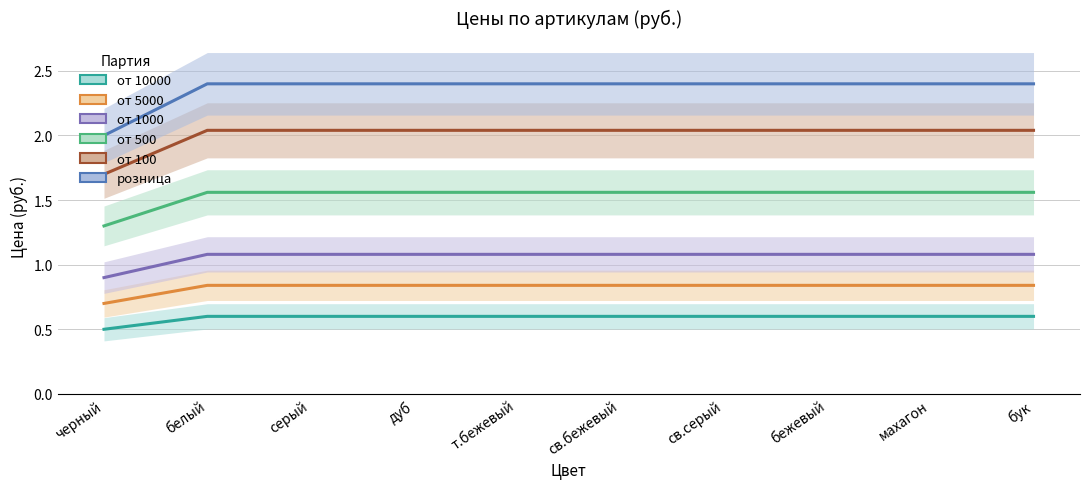

Which series changed the most between св.бежевый and св.серый?

от 10000